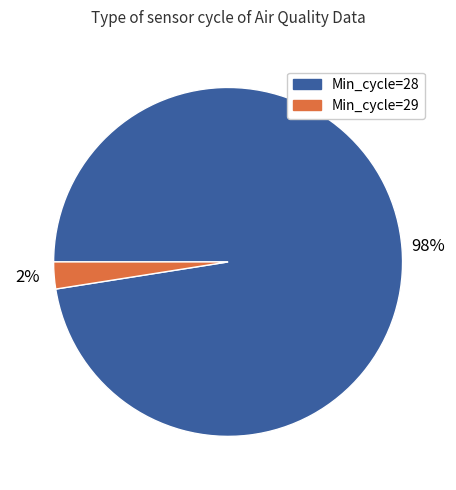

Is there any slice that represents more than half of the pie?

Yes